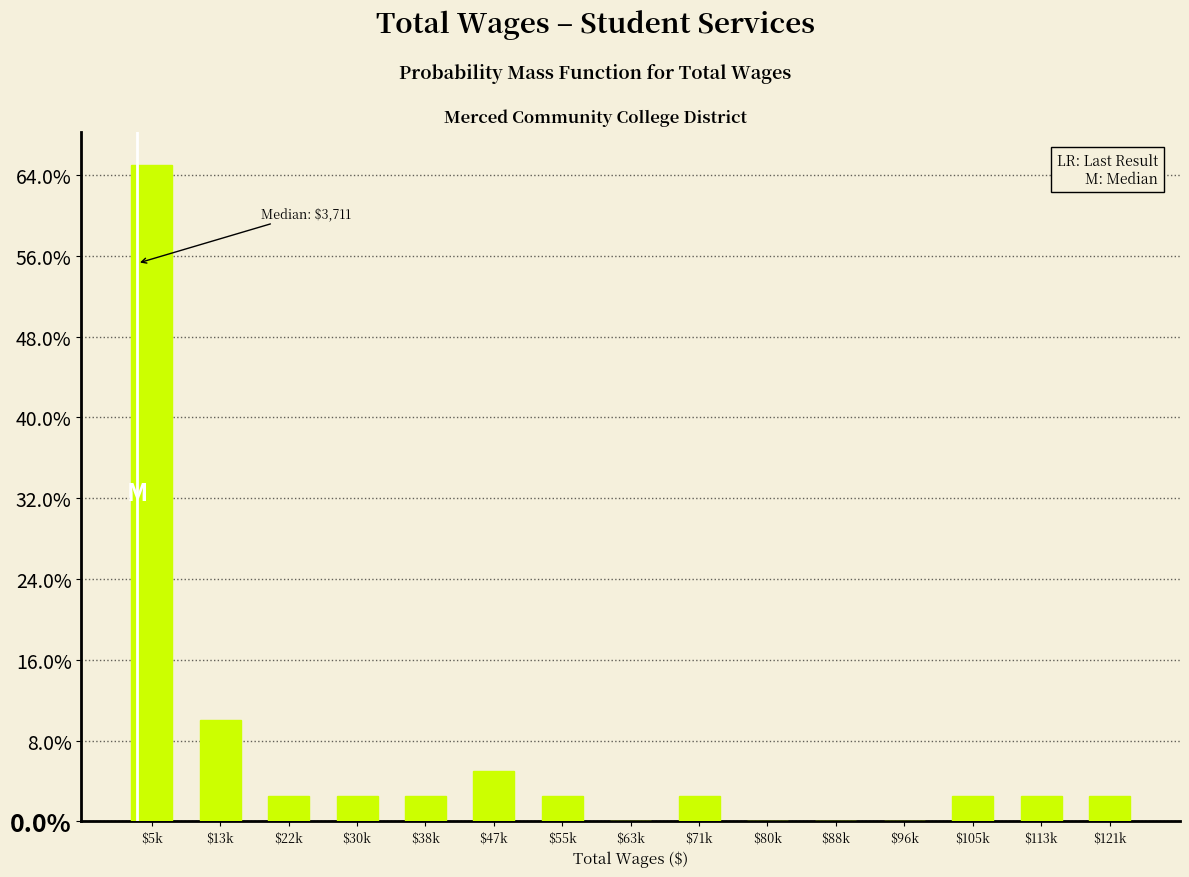

What is the sum of all values?

100.0